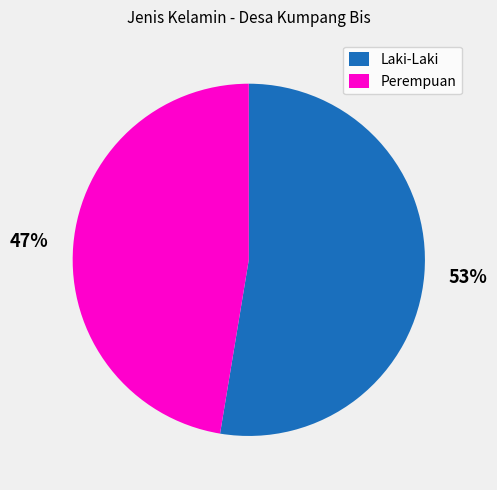

Combined, do Laki-Laki and Perempuan account for over 50%?

Yes